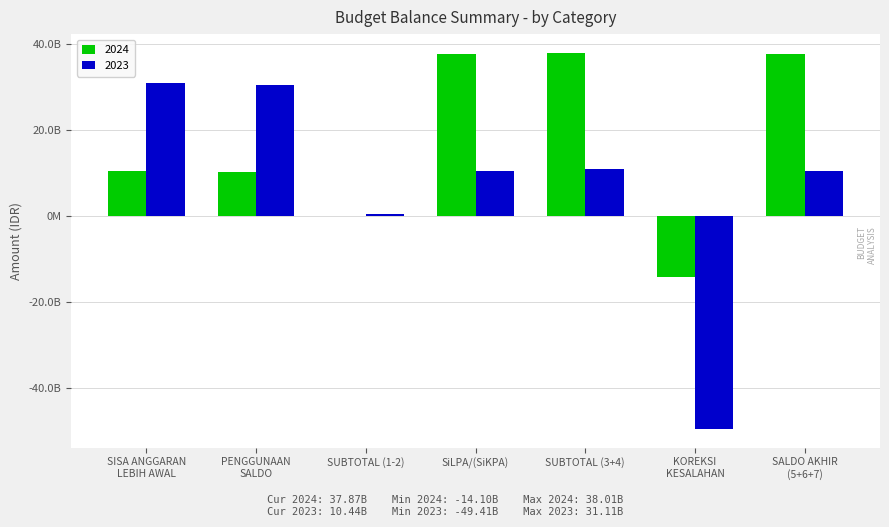

Which label corresponds to the smallest value in the chart?

KOREKSI
KESALAHAN